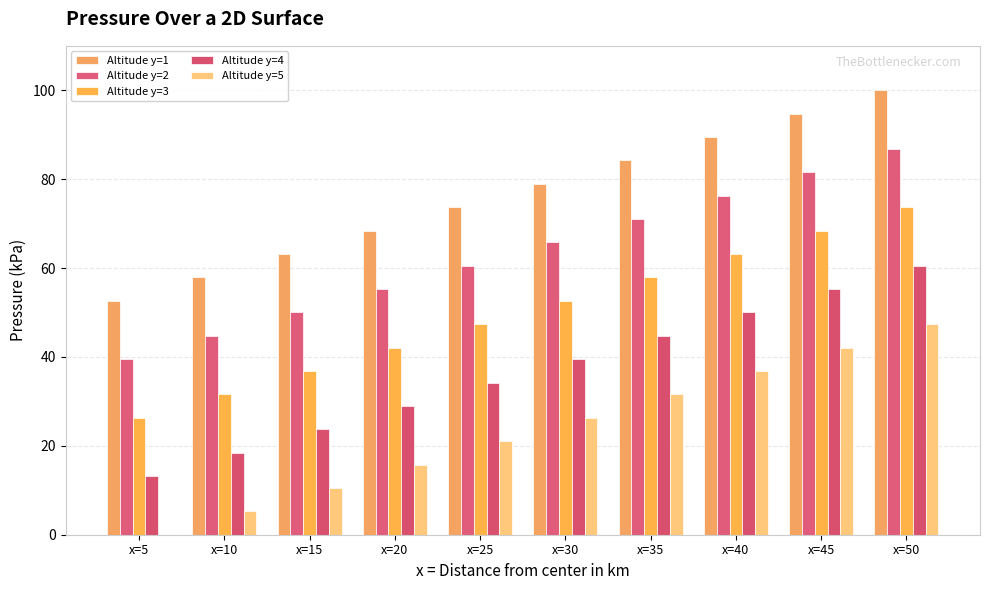

Which category has the highest value in the Altitude y=5 series?

x=50